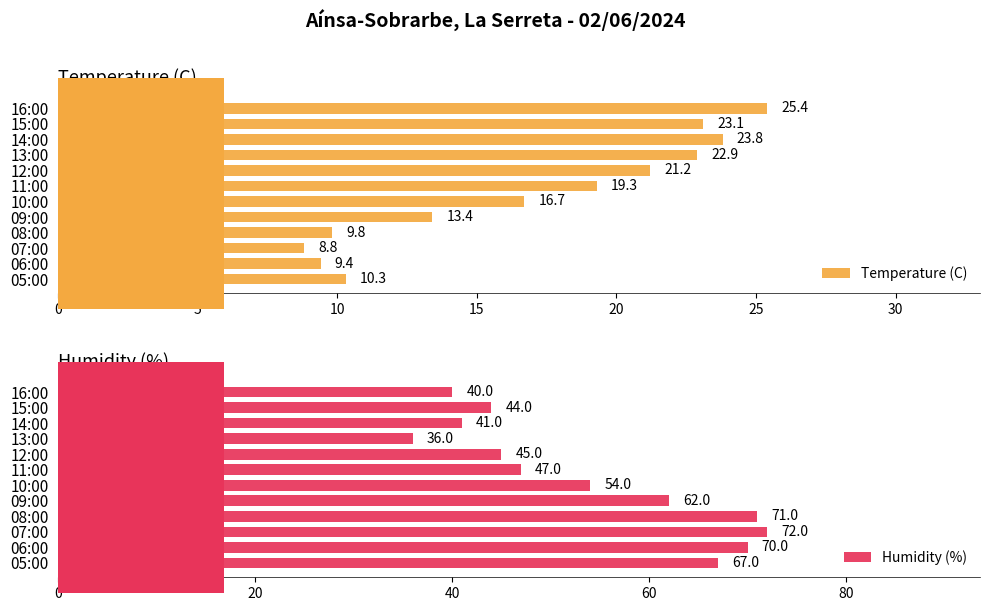

Which series has the widest spread of values?

Humidity (%)